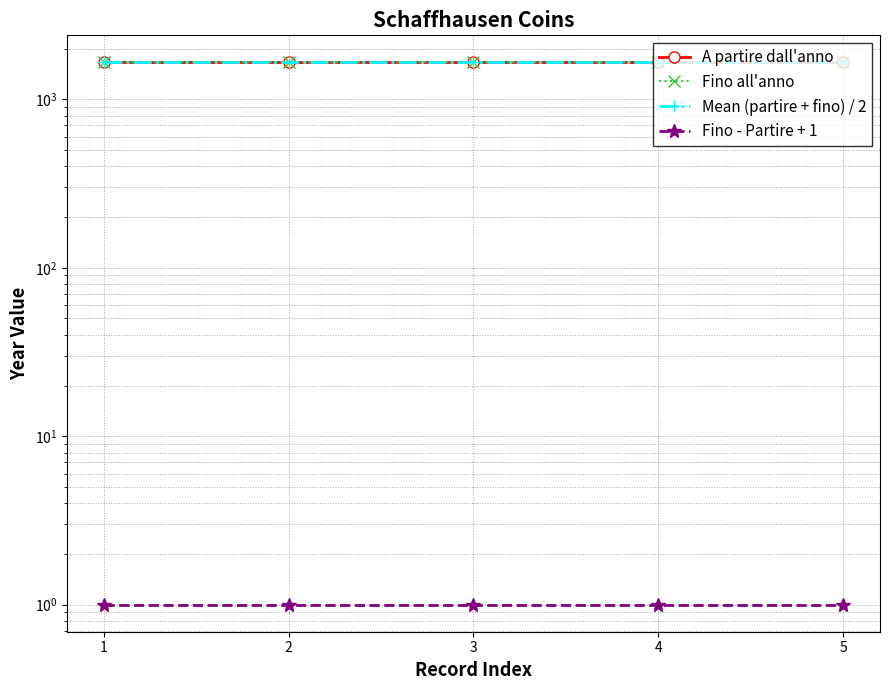

True or false: Mean (partire + fino) / 2 has a value of 845 at 5.

False